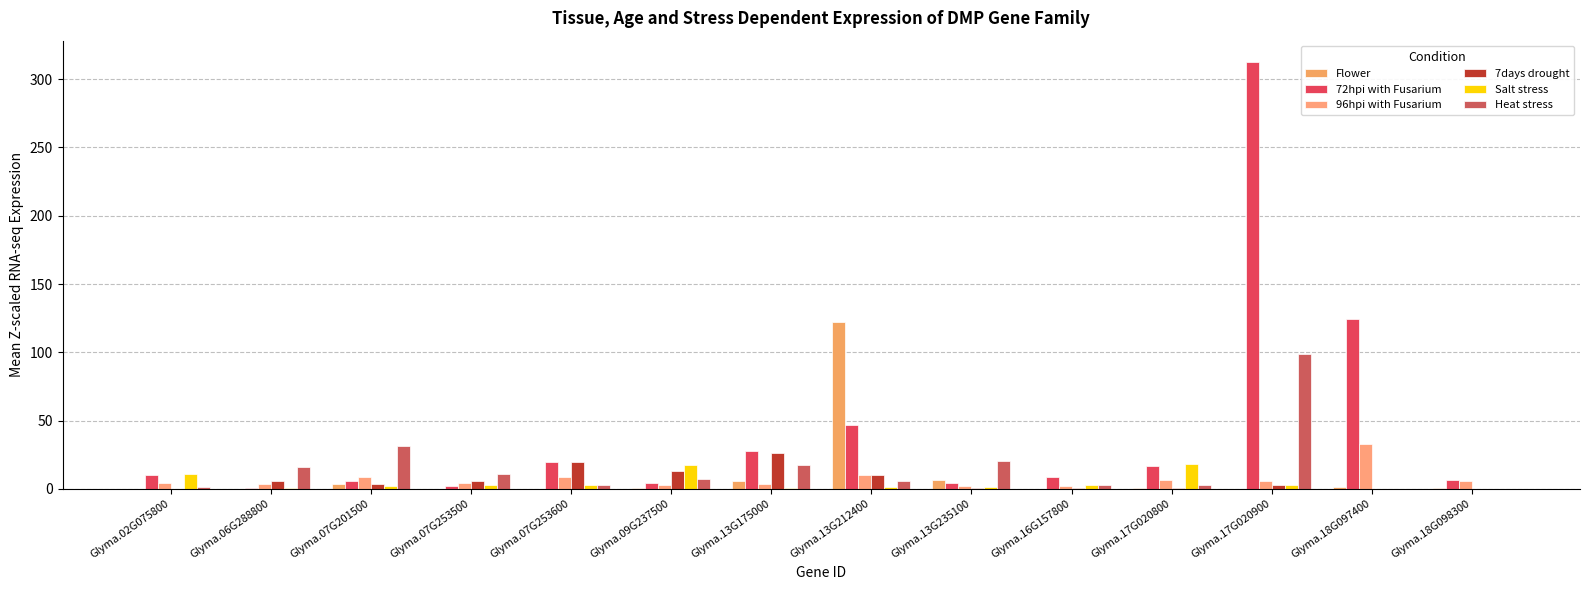

What is the total value across all series at Glyma.09G237500?

46.3